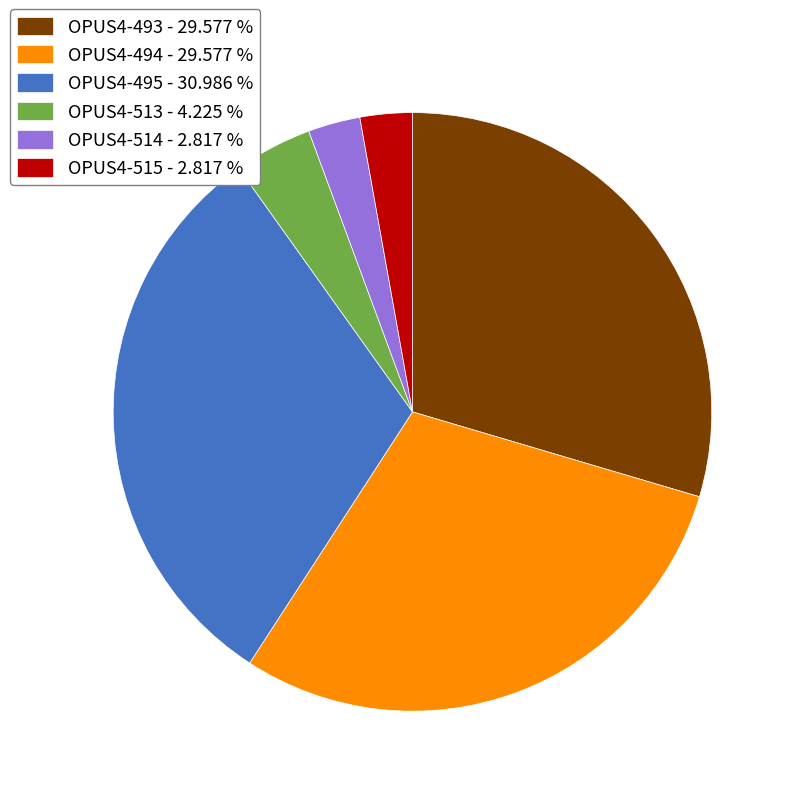

True or false: OPUS4-514 accounts for 9% of the total.

False